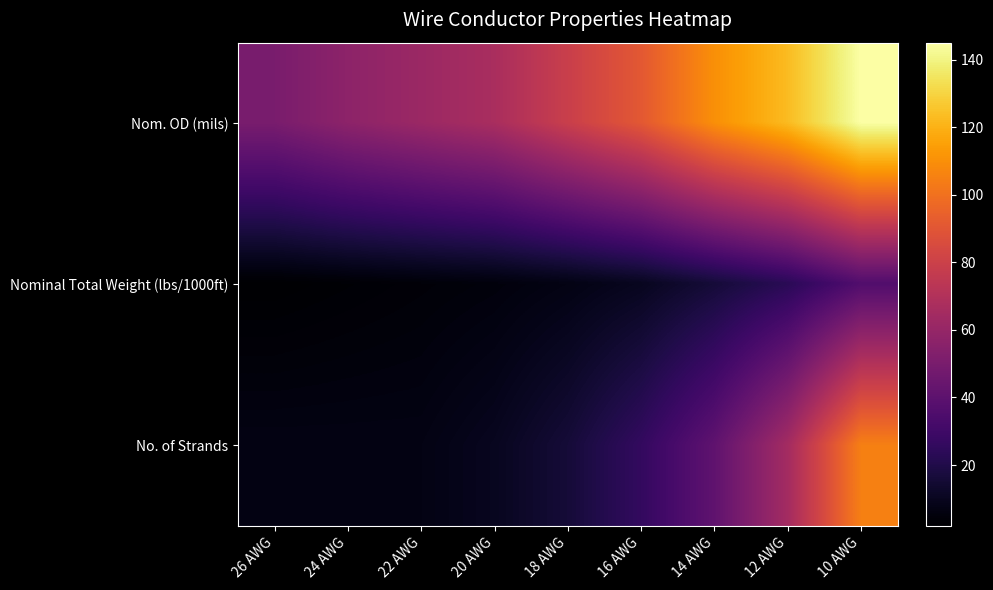

Which has a higher value, 16 AWG or 22 AWG?

16 AWG